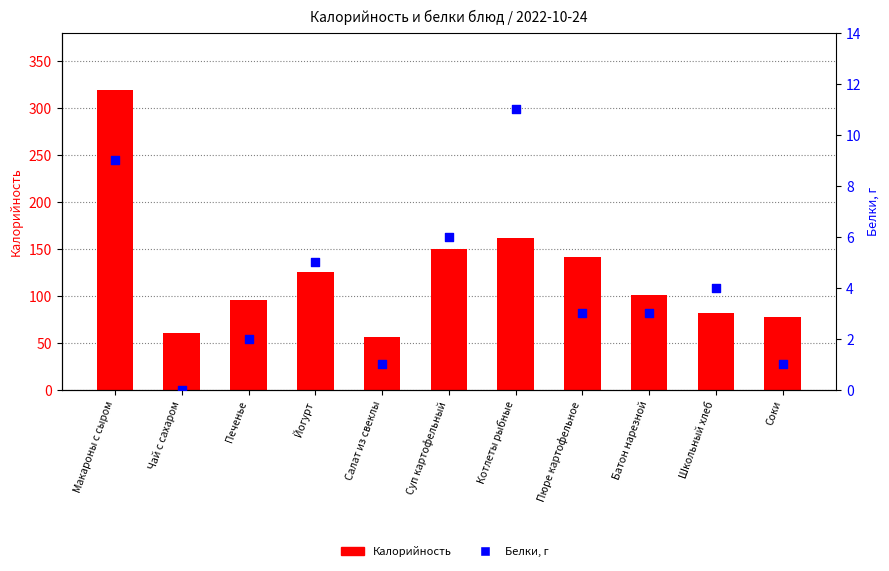

Which series reaches the maximum Y coordinate?

Калорийность